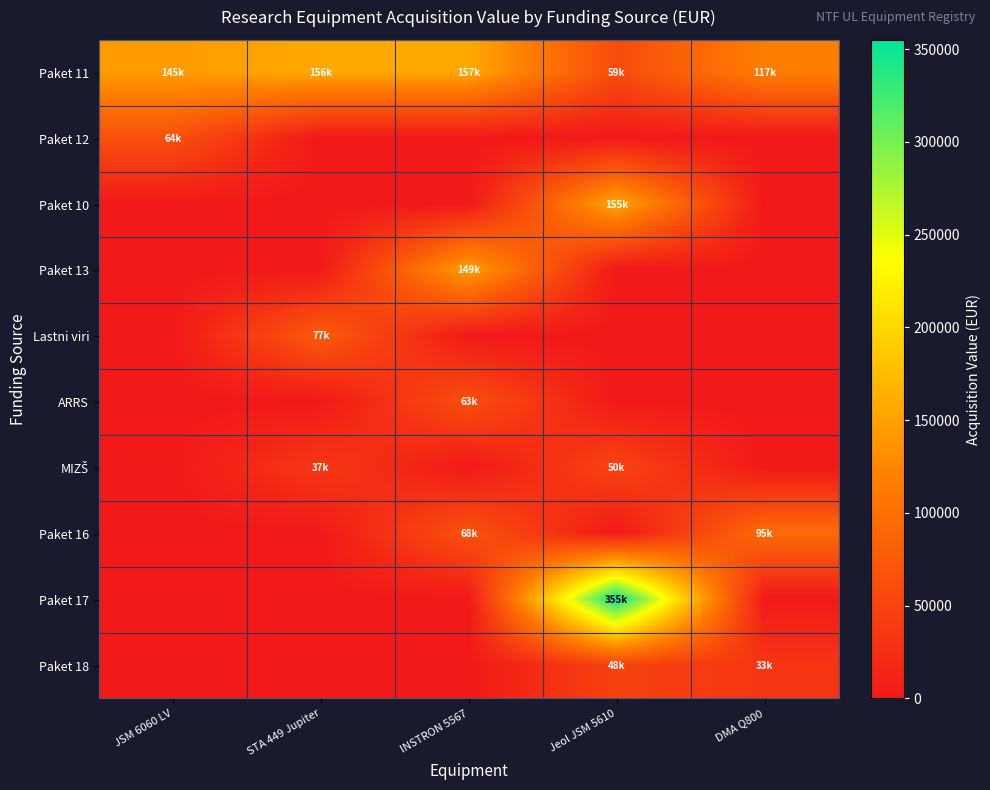

Which series has the largest total across all categories?

Paket 11